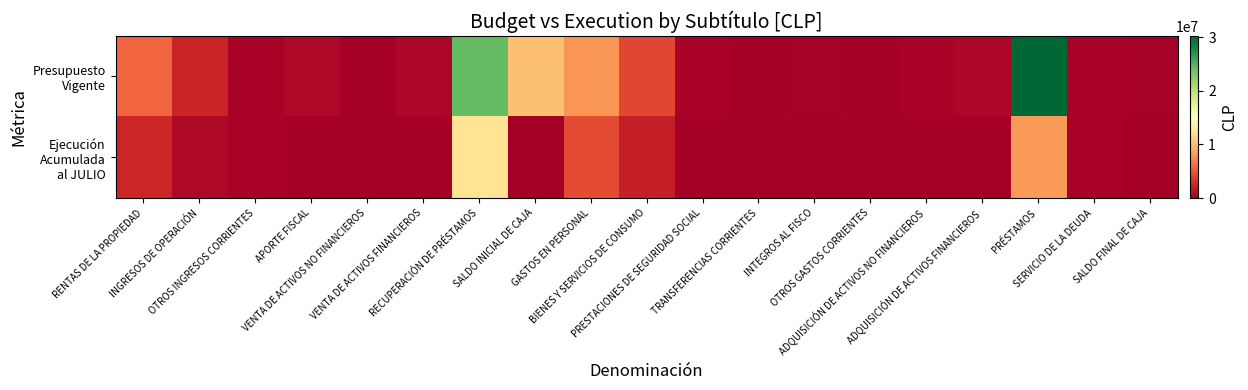

How many distinct data groups are displayed?

2